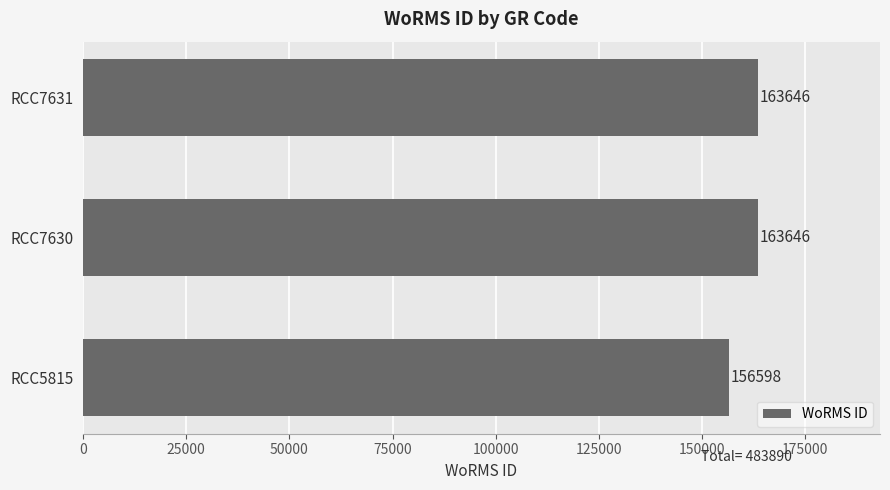

The chart shows a value of 163646 at RCC7631. True or false?

True